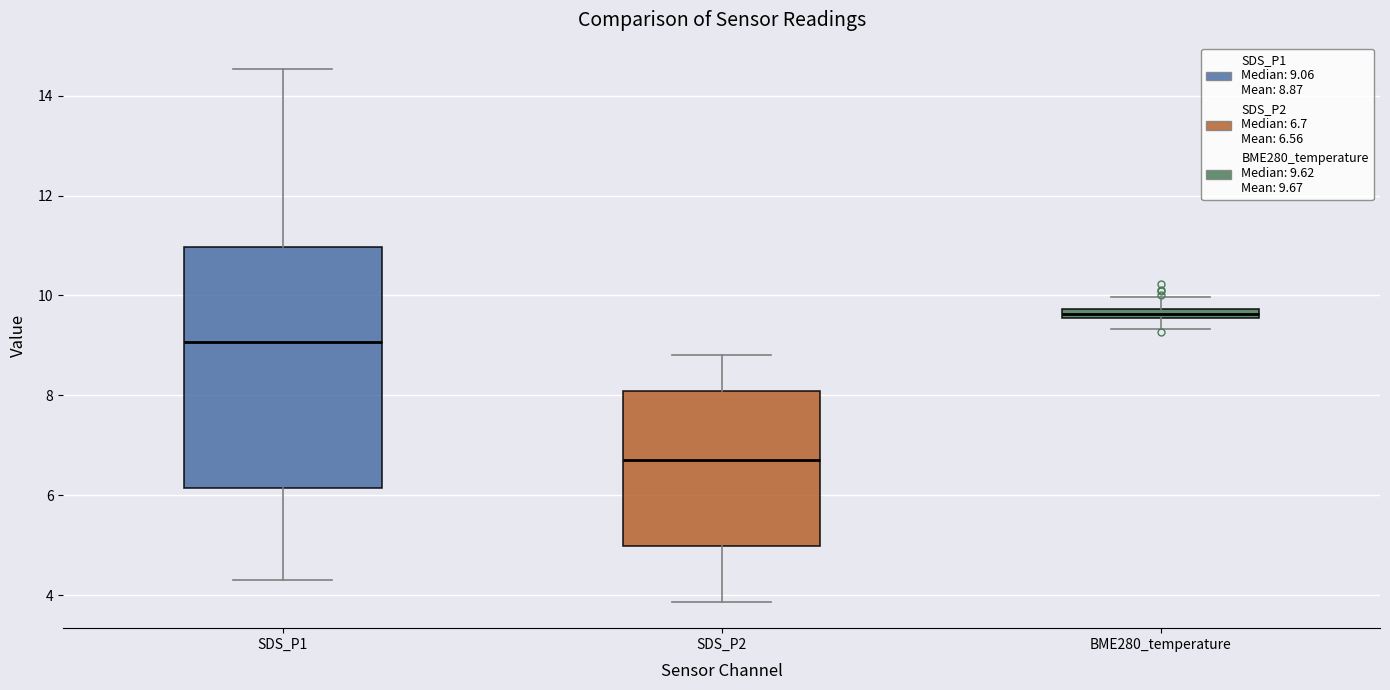

Where is the lower edge of the box for SDS_P1 on the y-axis? The values are not printed on the chart, so give them approximately, as read against the axis.

6.2